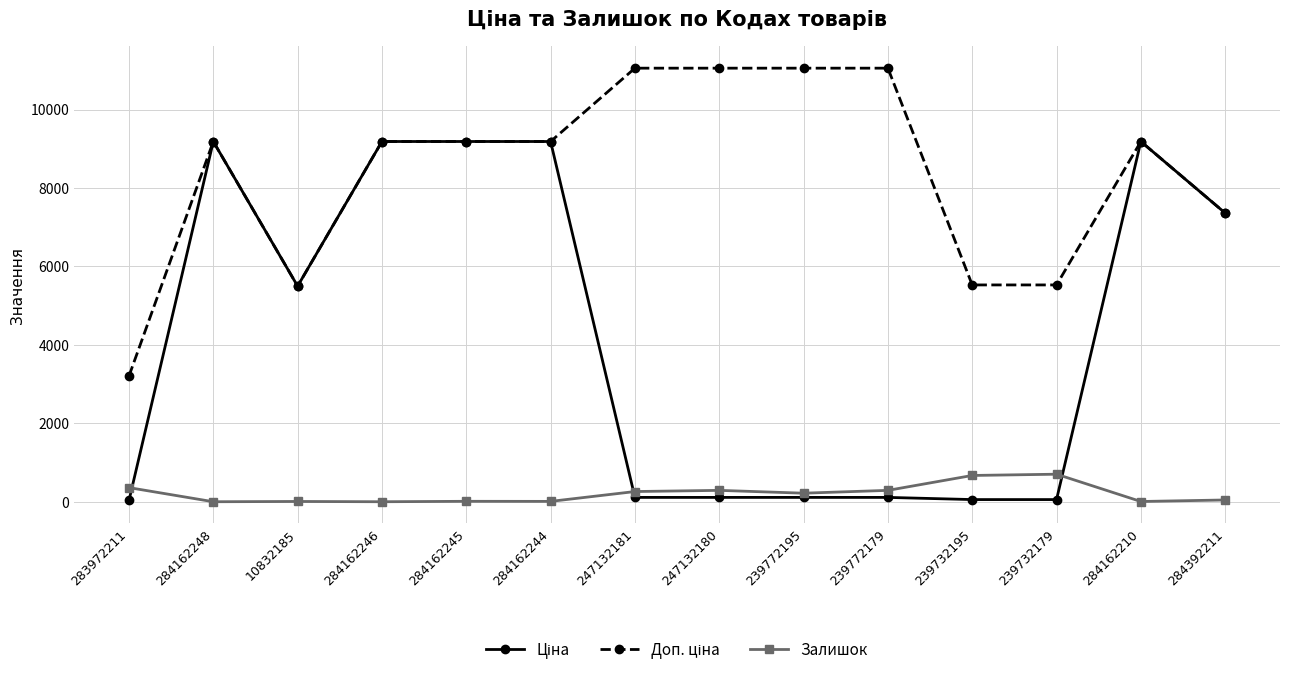

How many lines are shown in the chart?

3